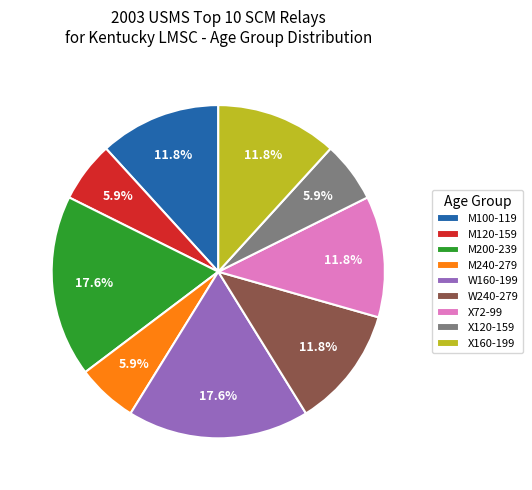

To the nearest percent, what is the difference between the largest and smallest slice percentages?

12%